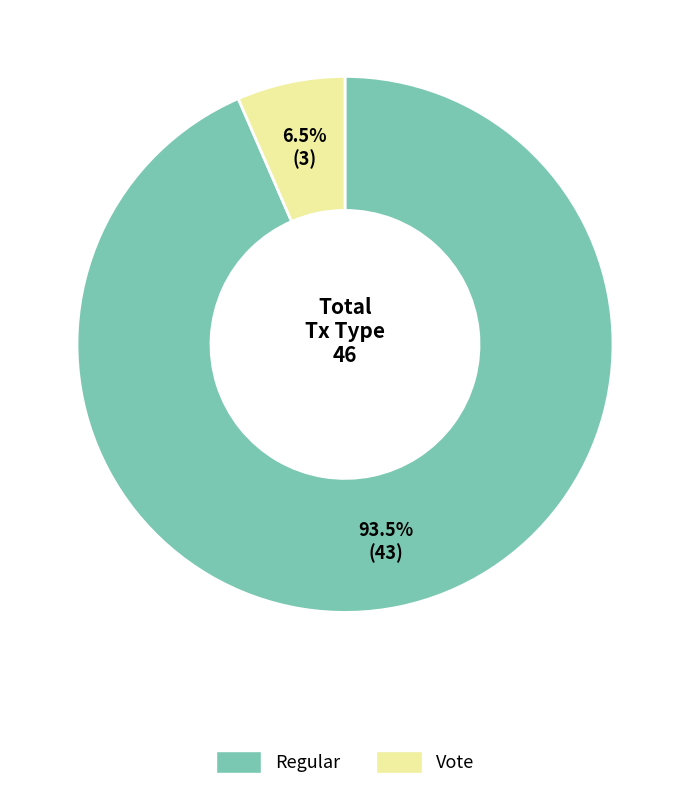

Combined, what portion of the pie is Regular and Vote?

100.0%